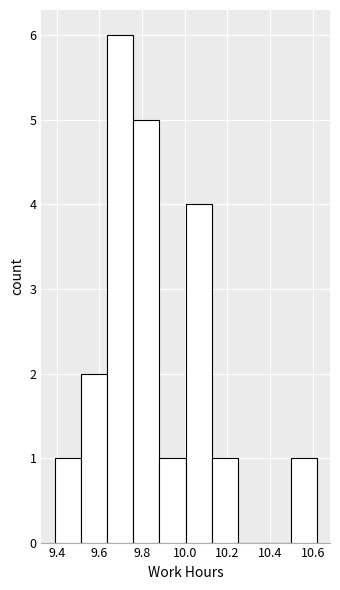

Reading left to right, transcribe this chart: for each bar, give the range it covers on the x-axis and its height. Neither the bar edges nor the heights are printed on the chart, so give them approximately, as read against the axes.

9.40 to 9.52: 1
9.52 to 9.64: 2
9.64 to 9.76: 6
9.76 to 9.88: 5
9.88 to 10.00: 1
10.00 to 10.12: 4
10.12 to 10.26: 1
10.26 to 10.38: 0
10.38 to 10.50: 0
10.50 to 10.62: 1